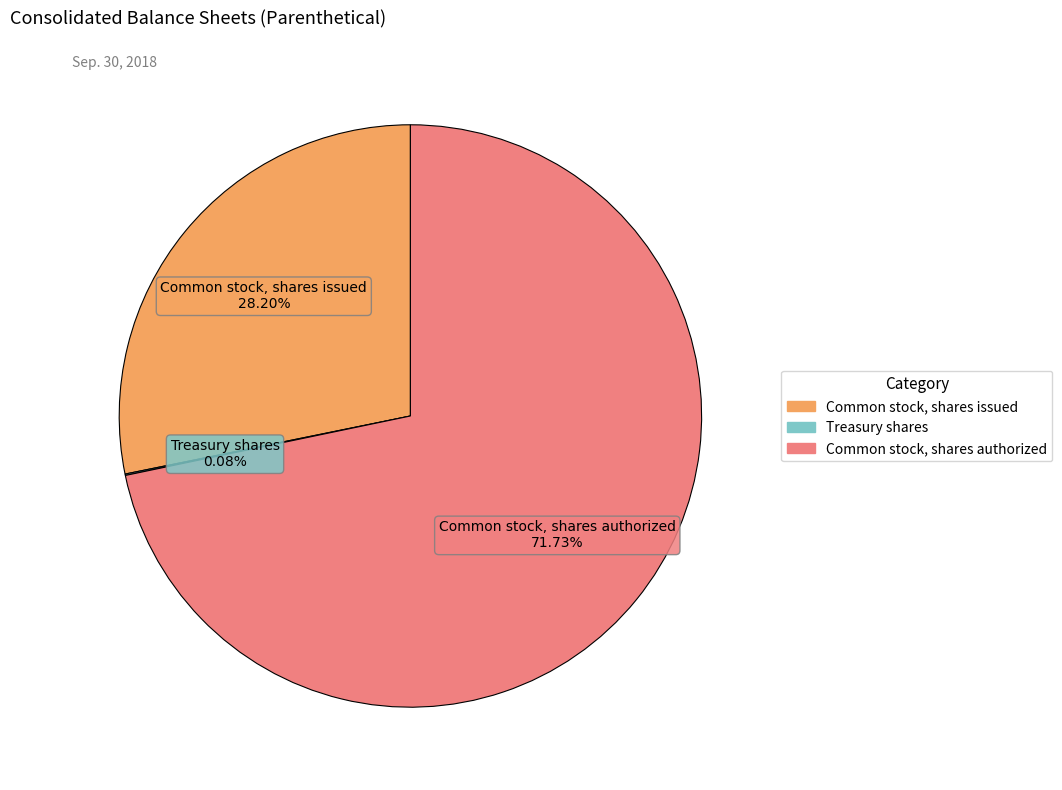

Is Common stock, shares authorized 71.73% the majority of the pie?

Yes